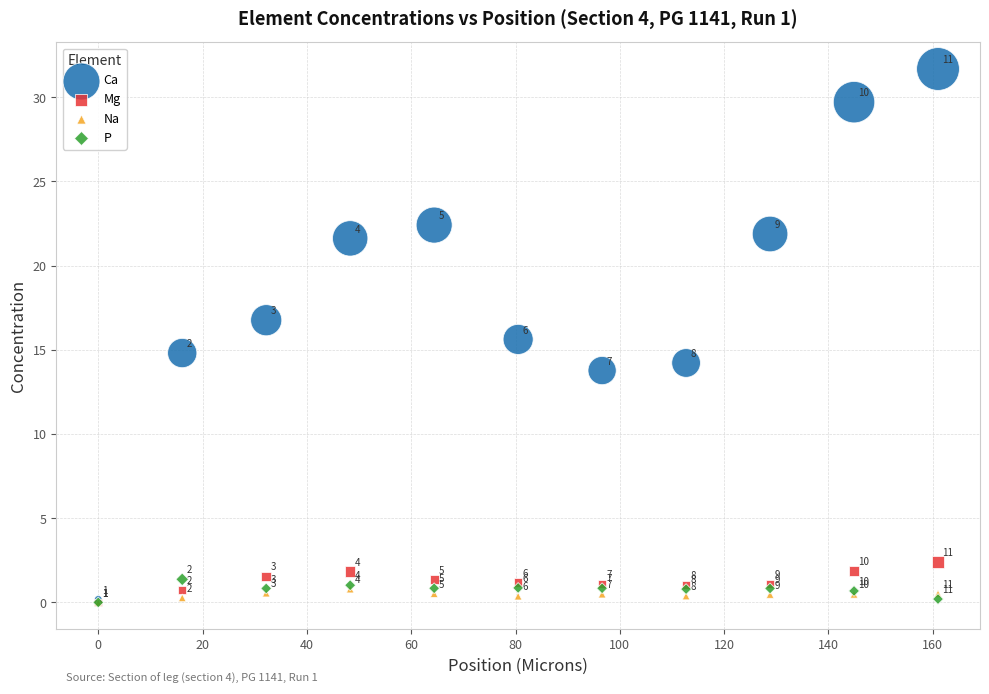

What are all the series names shown in the legend?

Ca, Mg, Na, P